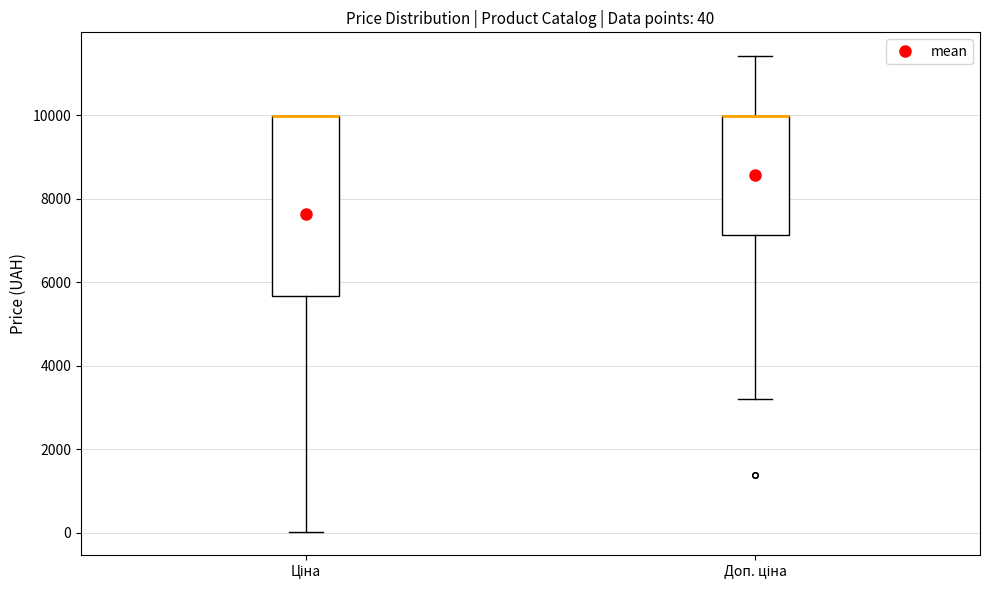

Comparing the boxes themselves (not the whiskers), which one is the tallest?

Ціна